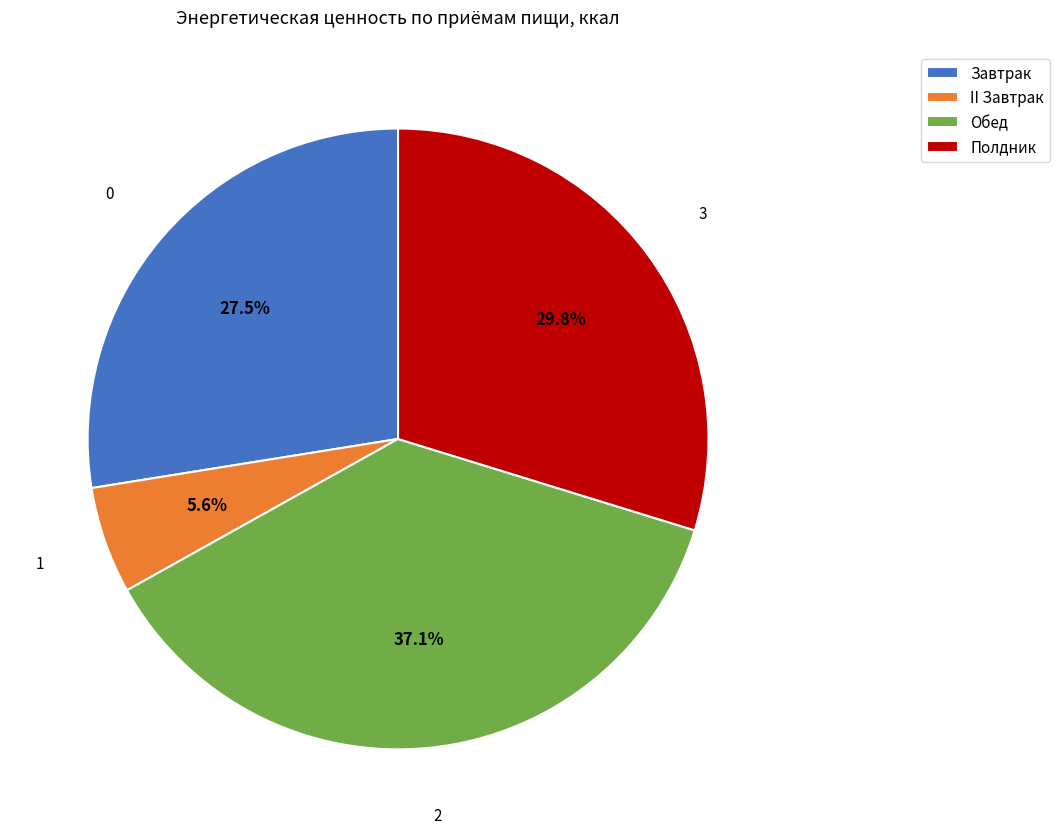

Does Завтрак account for over 50% of the chart?

No